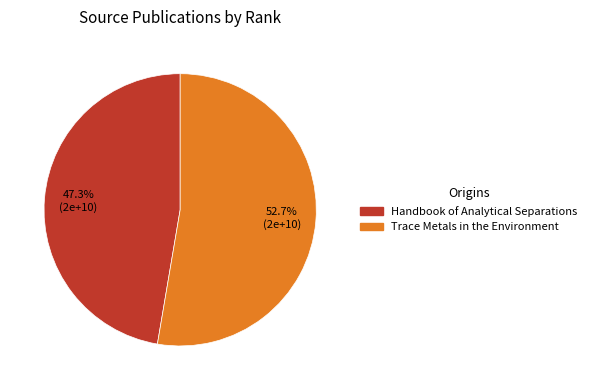

Rank the categories by value from highest to lowest.

Trace Metals in the Environment, Handbook of Analytical Separations